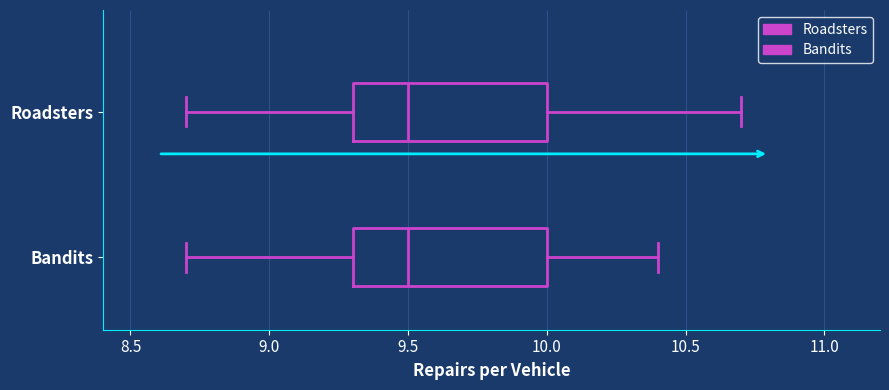

Reading bottom to top, read every box against the x-axis: the position of its median line, the range the box covers, and the ends of its whiskers. The values are not printed on the chart, so give them approximately, as read against the axis.

Bandits: median 9.5, box 9.3 to 10.0, whiskers 8.7 to 10.4
Roadsters: median 9.5, box 9.3 to 10.0, whiskers 8.7 to 10.7